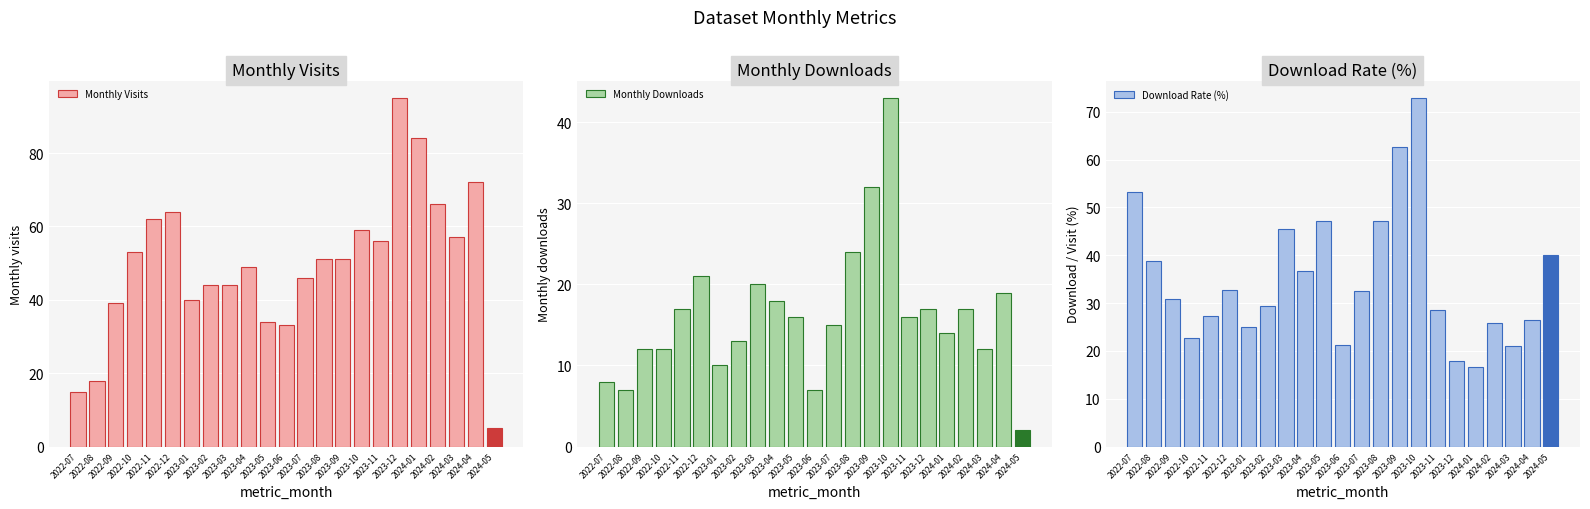

The value of Monthly Downloads at 2023-12 is 7.5. True or false?

False